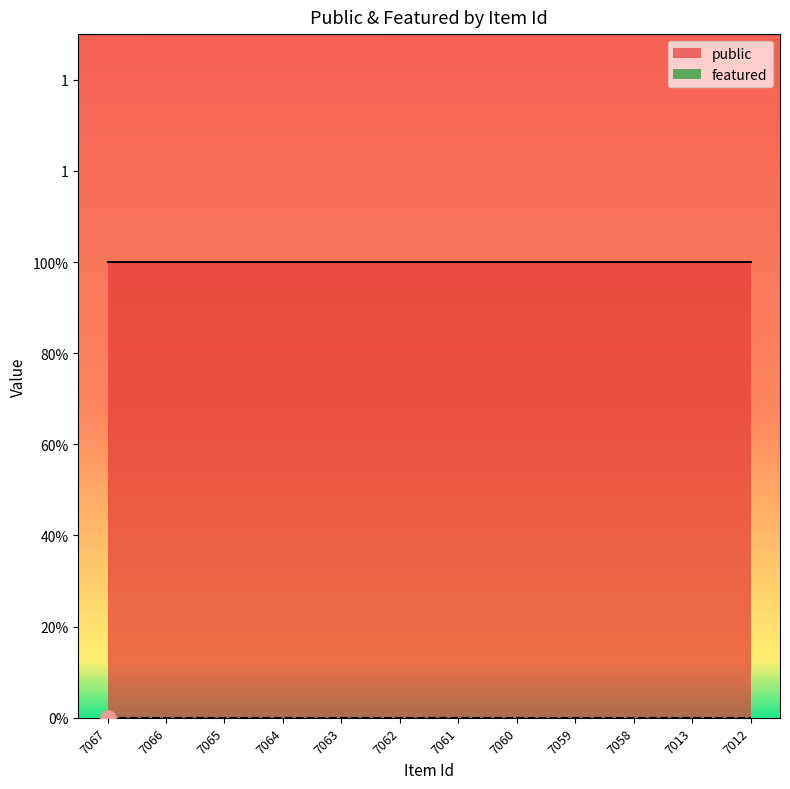

At which category is the sum across all series the highest?

7067